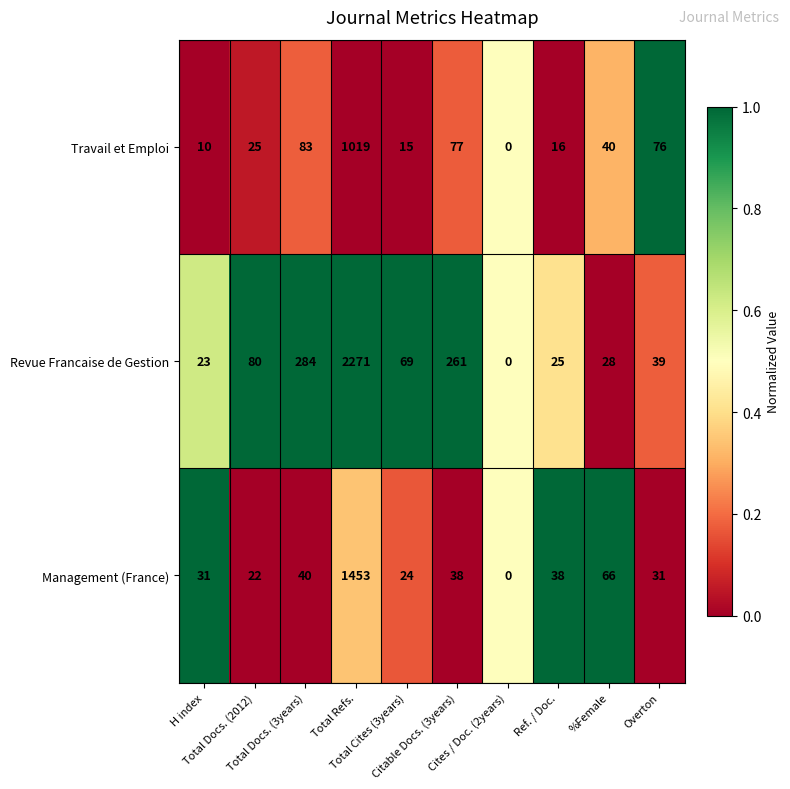

What is the maximum value for Revue Francaise de Gestion?

2271